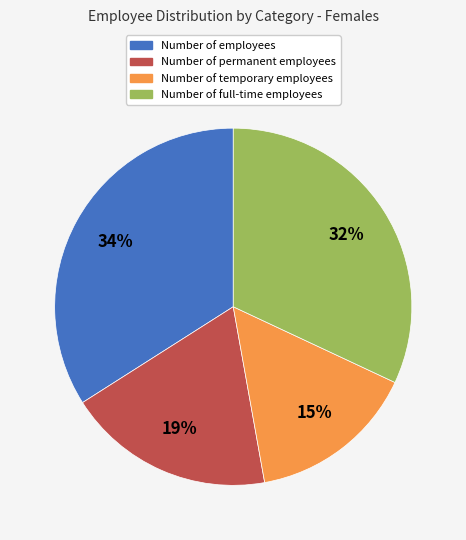

Does any single category account for the majority?

No